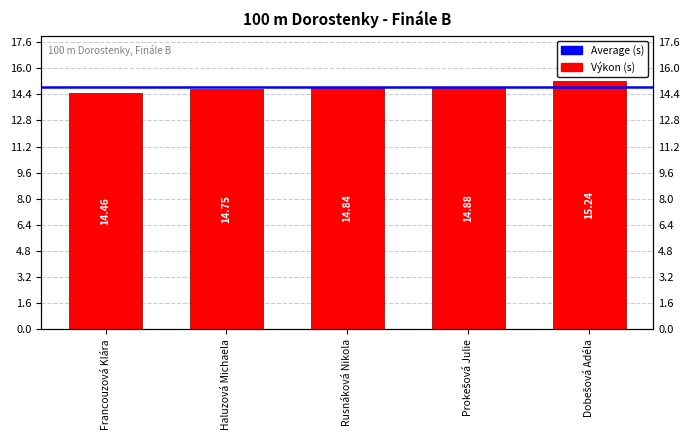

Which category has the highest value across all series?

Dobešová Adéla